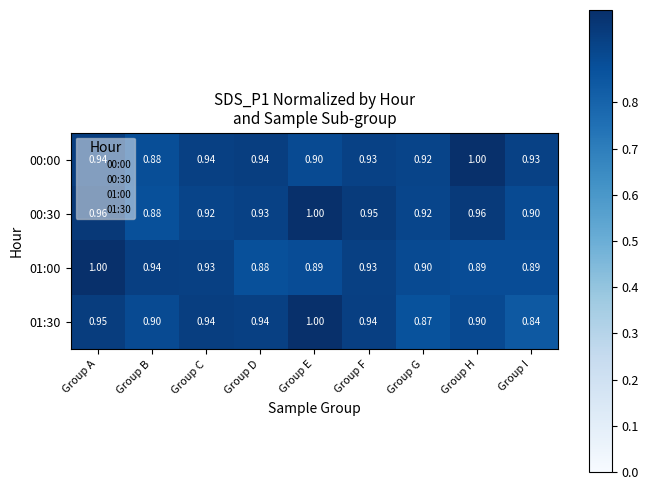

Is the value of 00:30 at Group H greater than the value of 01:30 at Group G?

Yes